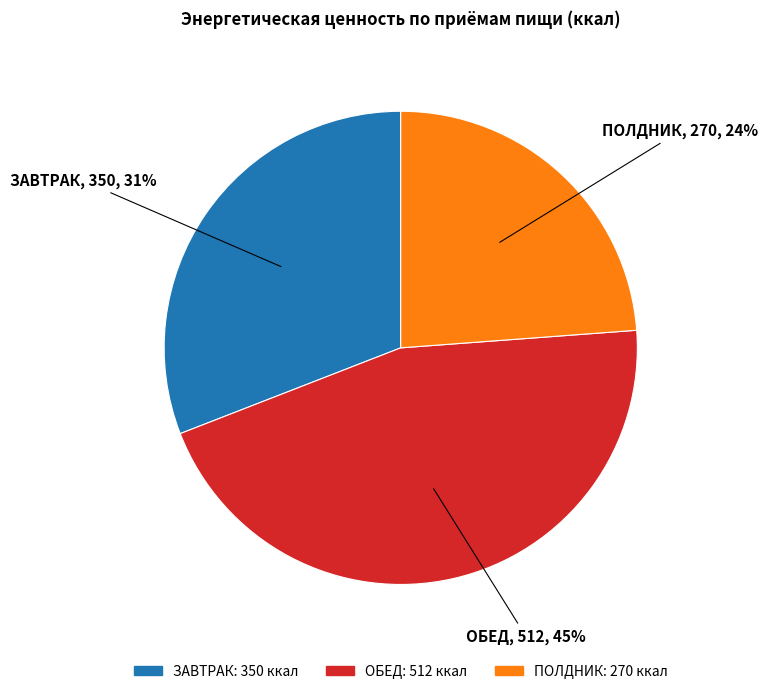

Does ЗАВТРАК represent more than half of the total?

No